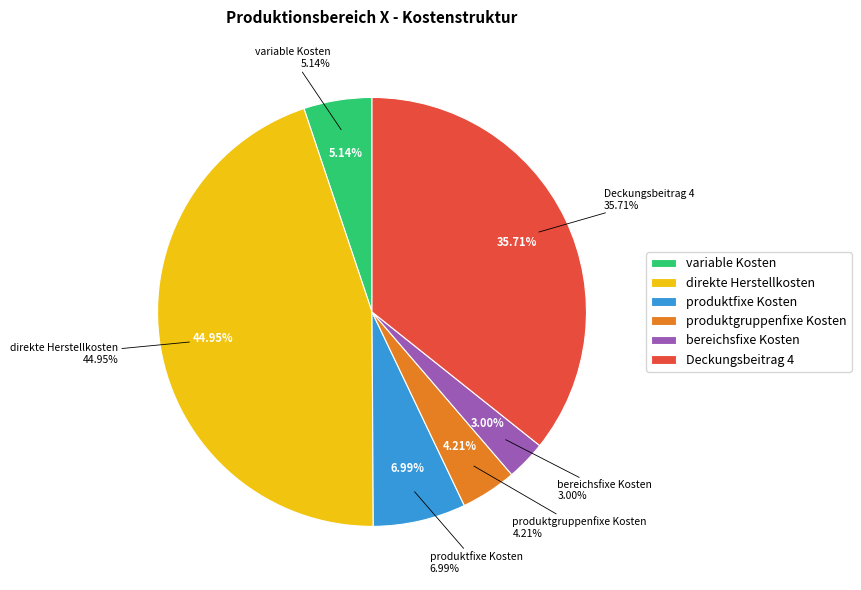

Is there any slice that represents more than half of the pie?

No